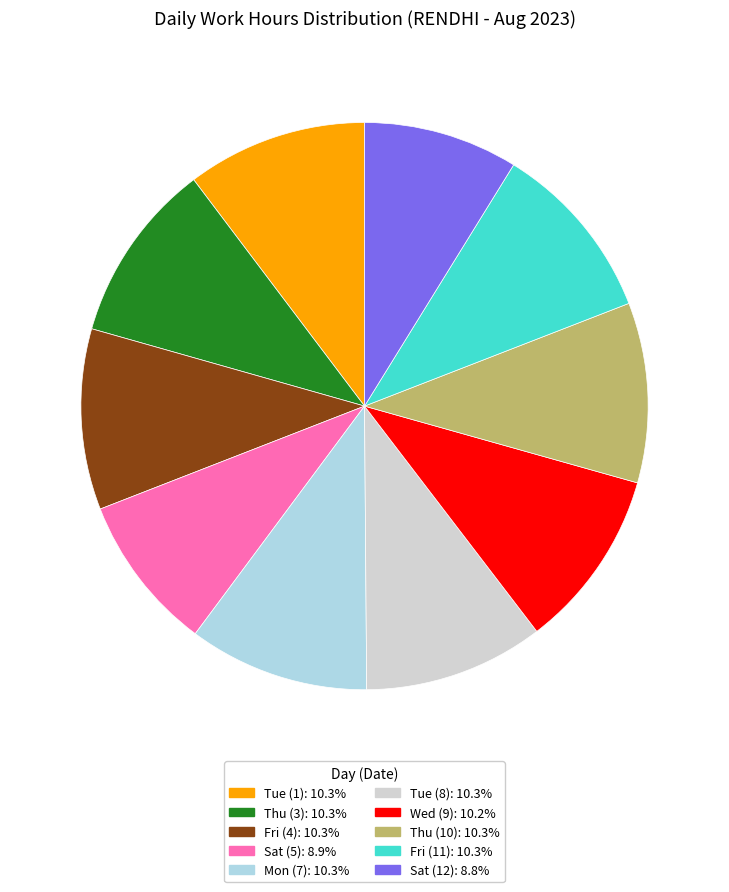

Is there any slice that represents more than half of the pie?

No